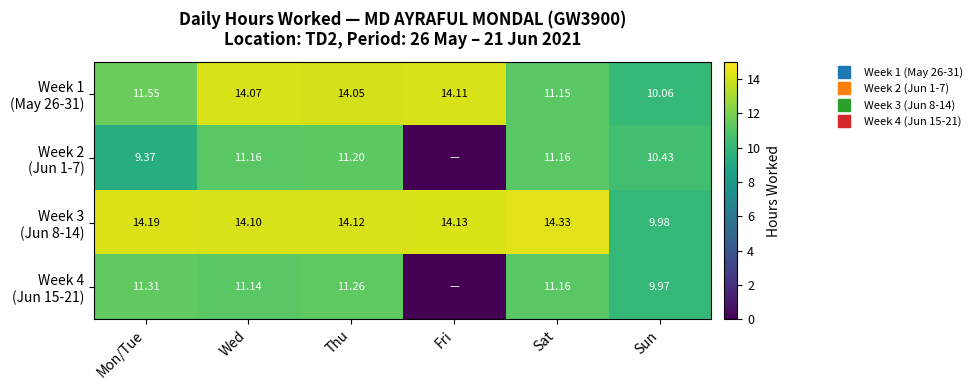

The Week 3 (Jun 8-14) series shows 9.5 at Mon/Tue. True or false?

False